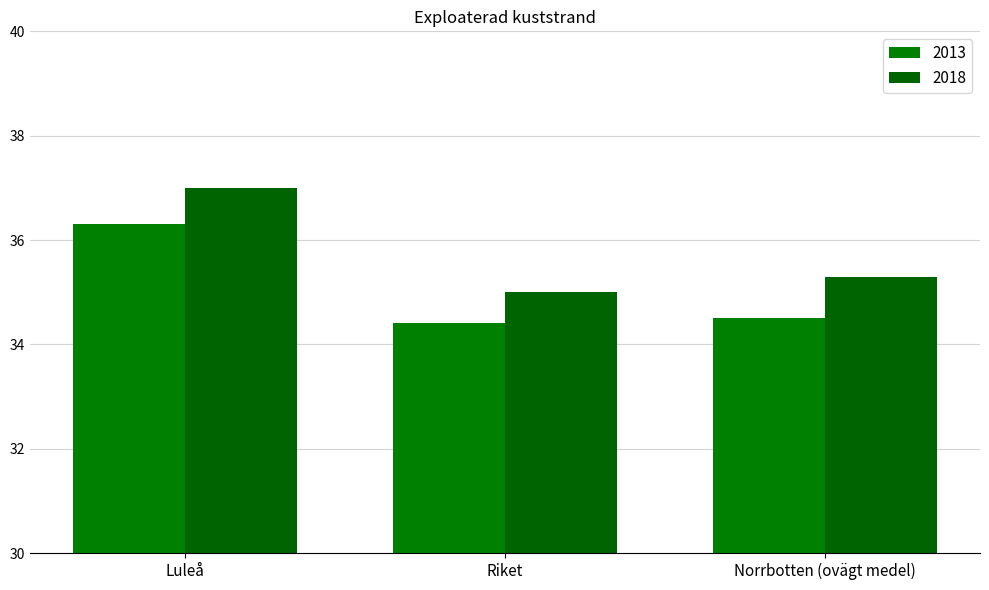

How many values in the 2018 series exceed 35?

2